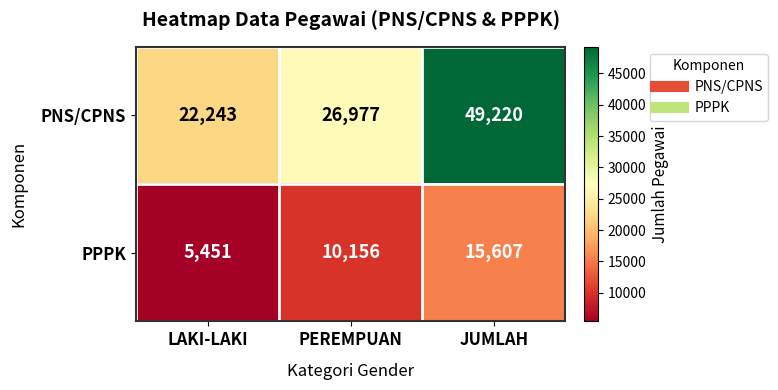

What is the difference between the highest and lowest values at JUMLAH?

33613